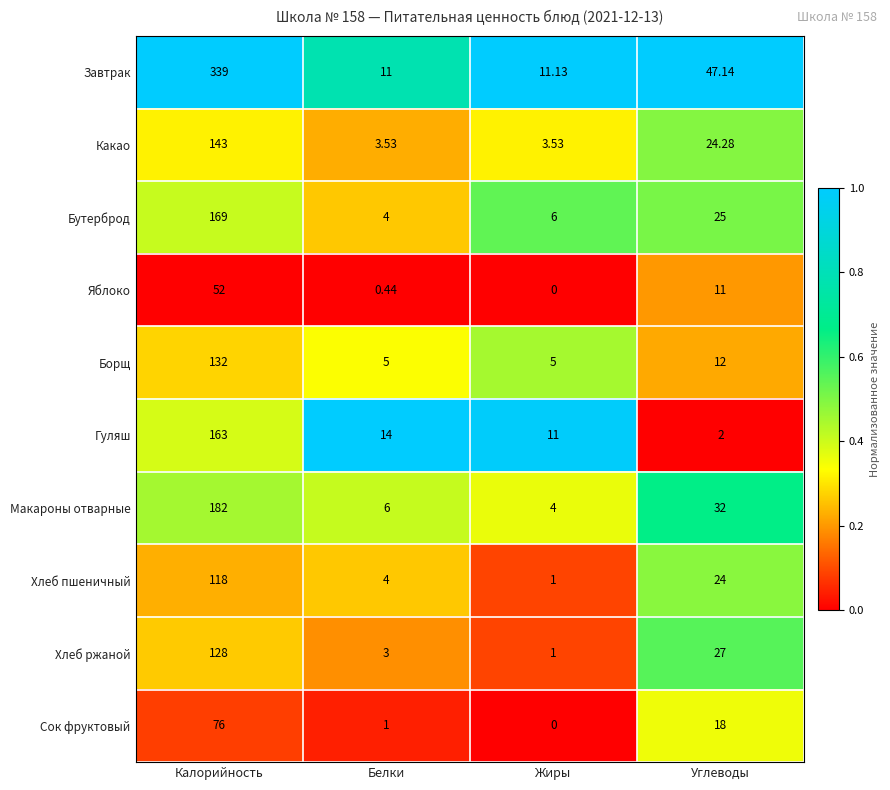

How many categories are shown in the chart?

4